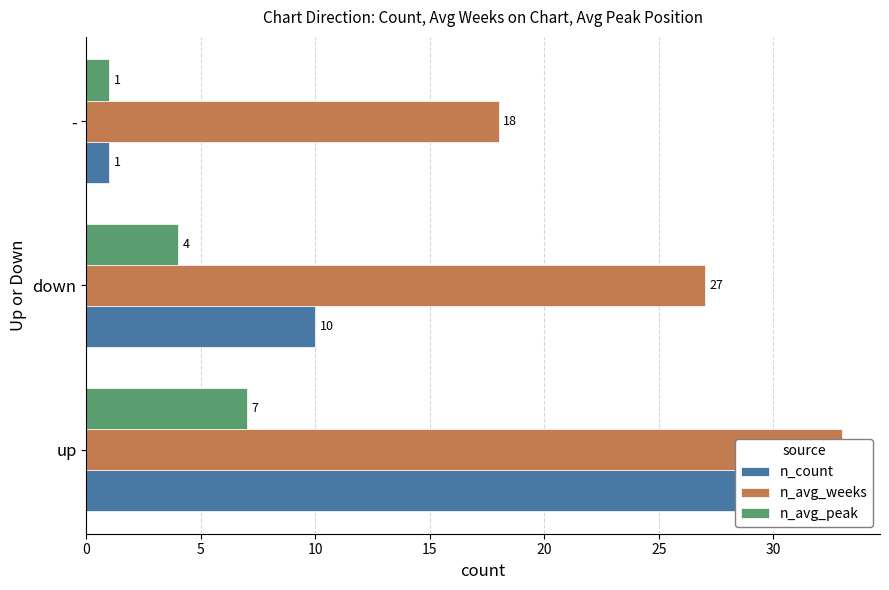

Between up and down, which series saw the biggest shift?

n_count